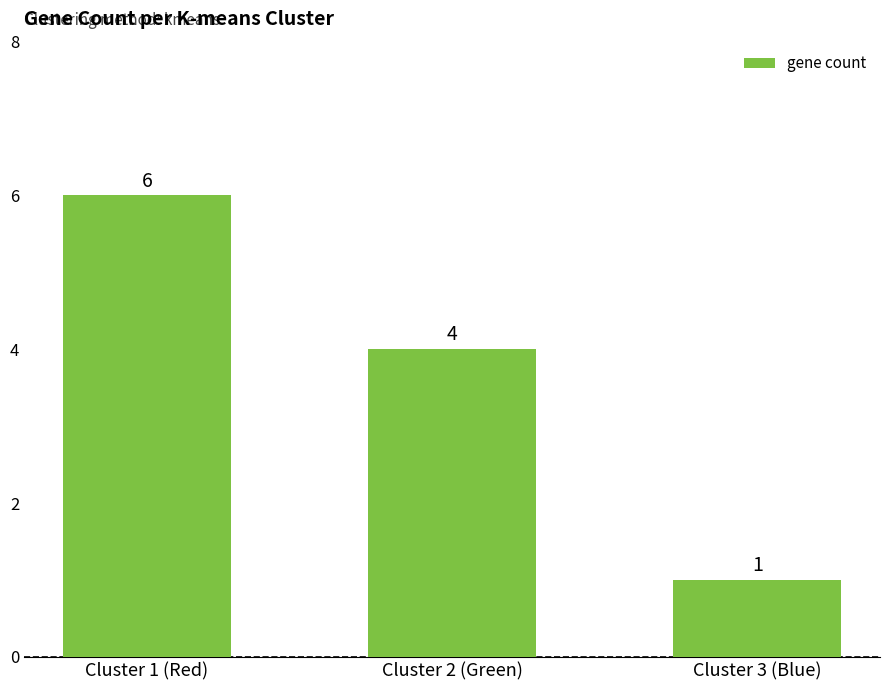

What is the label of the 2nd bar from the right?

Cluster 2 (Green)